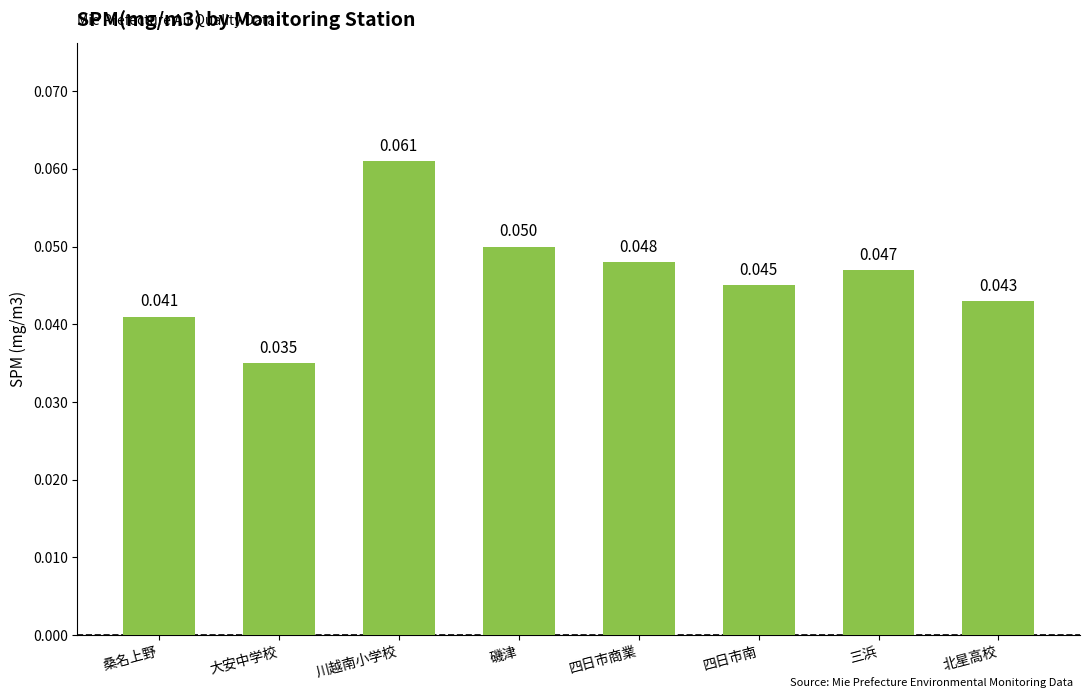

Rank the categories by value from highest to lowest.

川越南小学校, 磯津, 四日市商業, 三浜, 四日市南, 北星高校, 桑名上野, 大安中学校